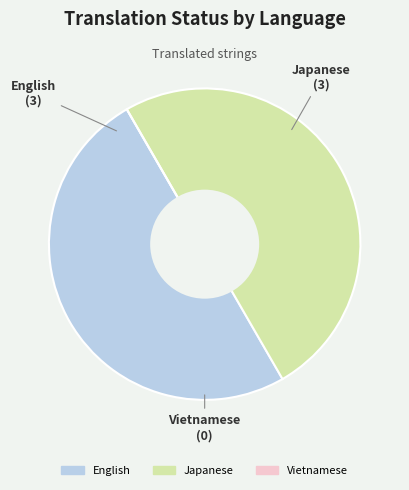

Is it true that Japanese is 58% of the pie?

False